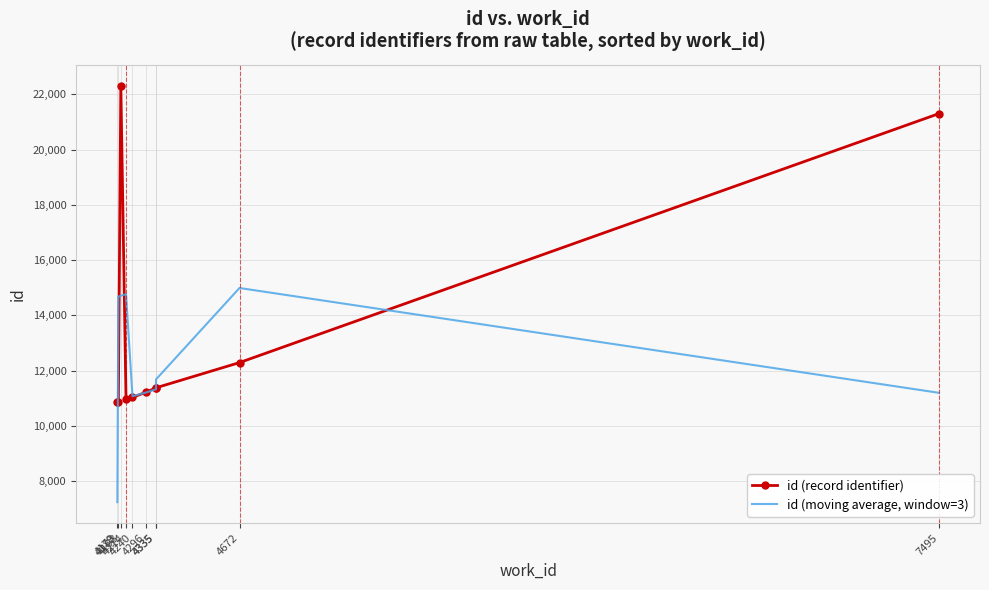

Reading left to right, transcribe all the data shown in this chart.

id (record identifier): 4179=10869.0	4183=10854.0	4193=22315.0	4214=10963.0	4240=11032.0	4296=11225.0	4335=11378.0	4335=11380.0	4672=12292.0	7495=21302.0
id (moving average, window=3): 4179=7241.0	4183=14679.3	4193=14710.7	4214=14770.0	4240=11073.3	4296=11211.7	4335=11327.7	4335=11683.3	4672=14991.3	7495=11198.0